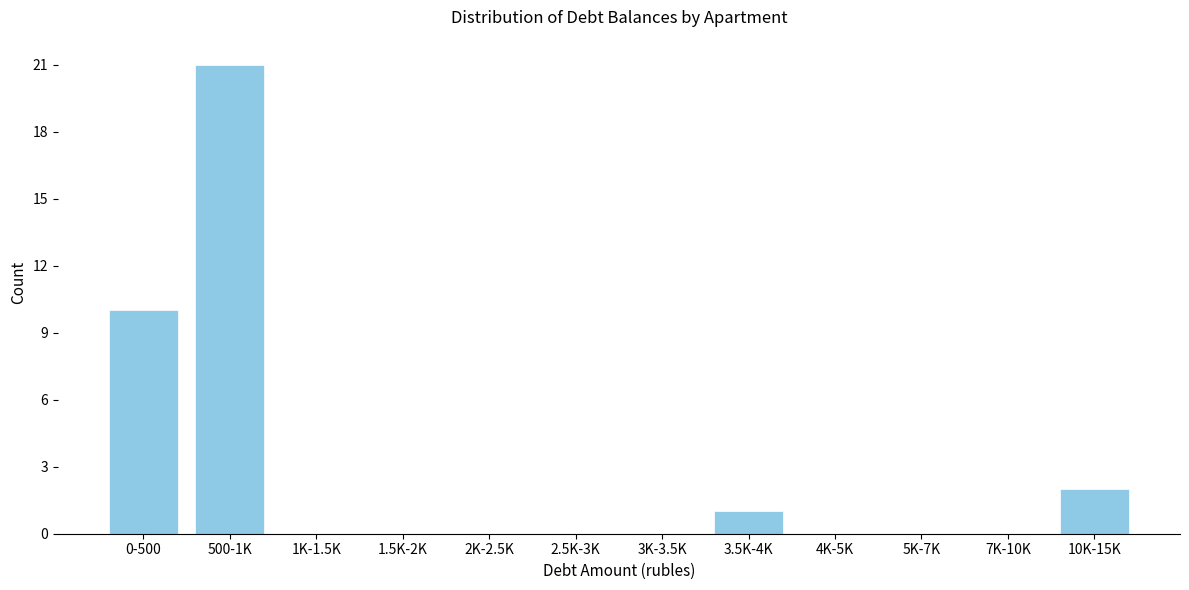

Reading right to left, what are all the values shown in this chart?

10K-15K=2	7K-10K=0	5K-7K=0	4K-5K=0	3.5K-4K=1	3K-3.5K=0	2.5K-3K=0	2K-2.5K=0	1.5K-2K=0	1K-1.5K=0	500-1K=21	0-500=10